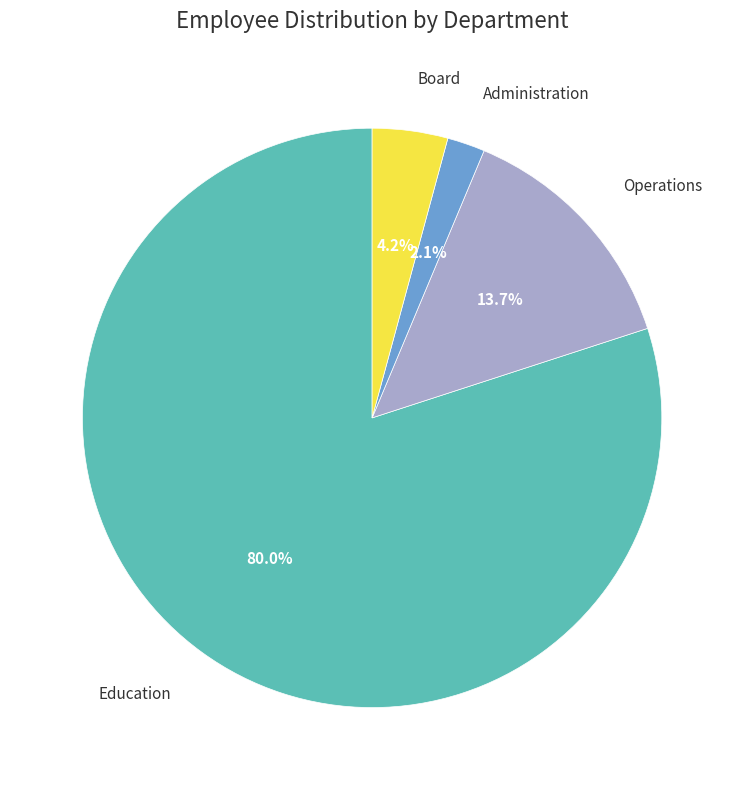

To the nearest percent, what is the combined percentage of Education and Board?

84%